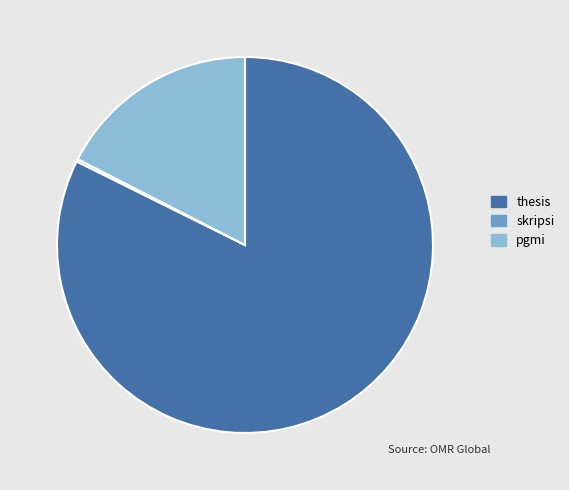

Is the sum of pgmi and thesis greater than half?

Yes